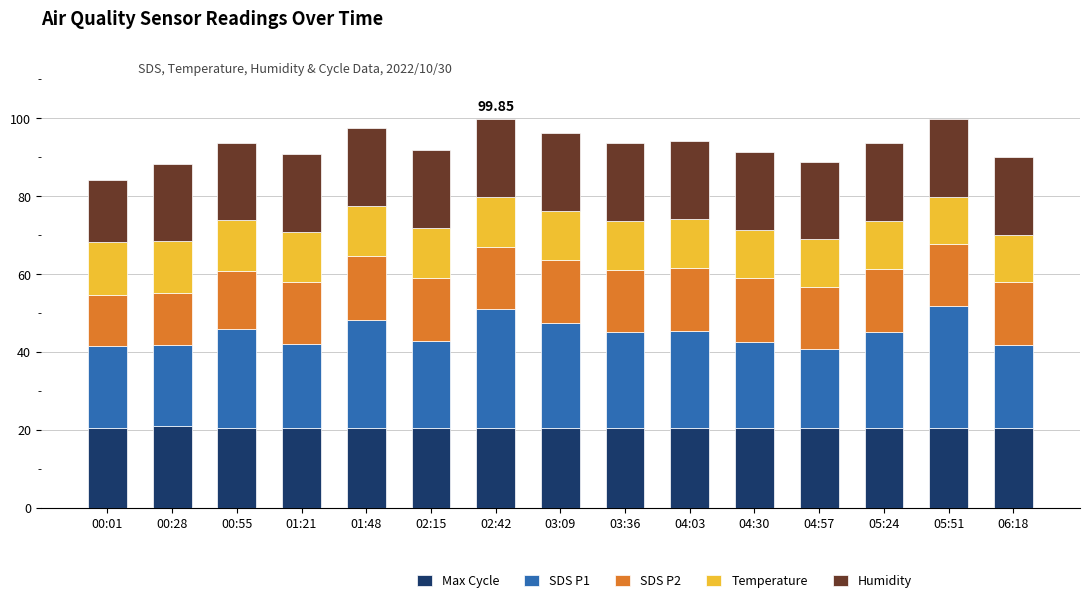

What is the total value across all series at 00:01?

84.3